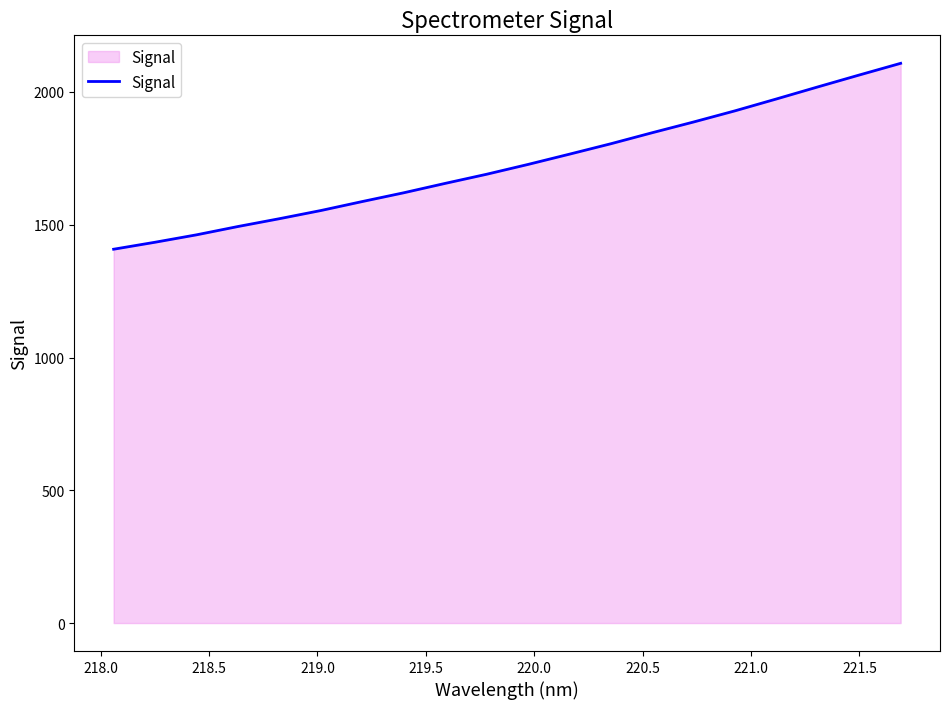

What is the greatest value displayed?

2107.9